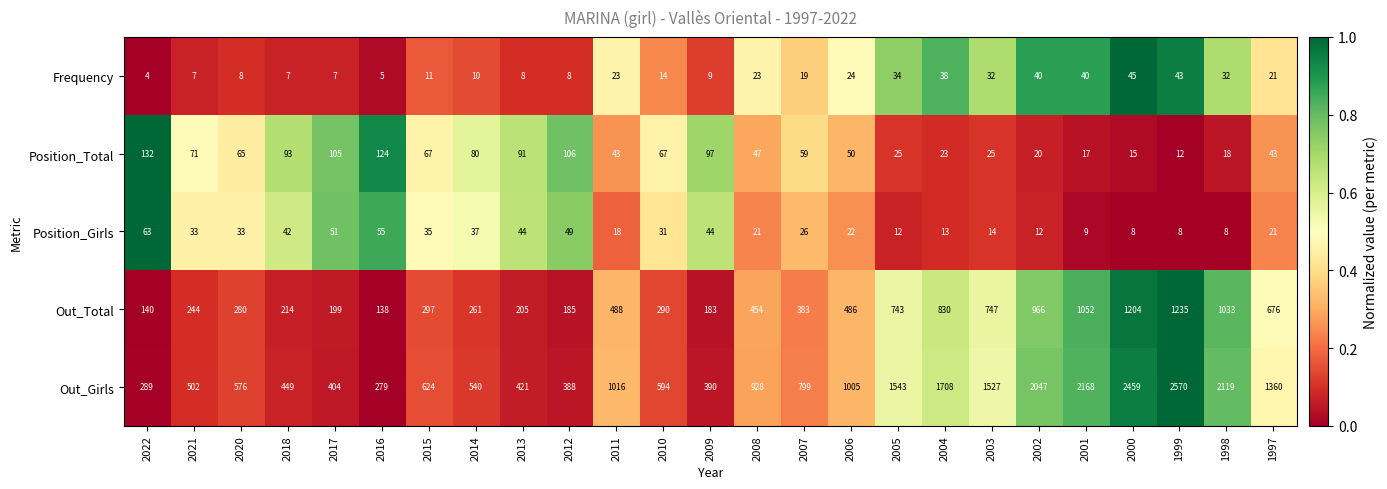

What is the total value across all series at 2005?

2357